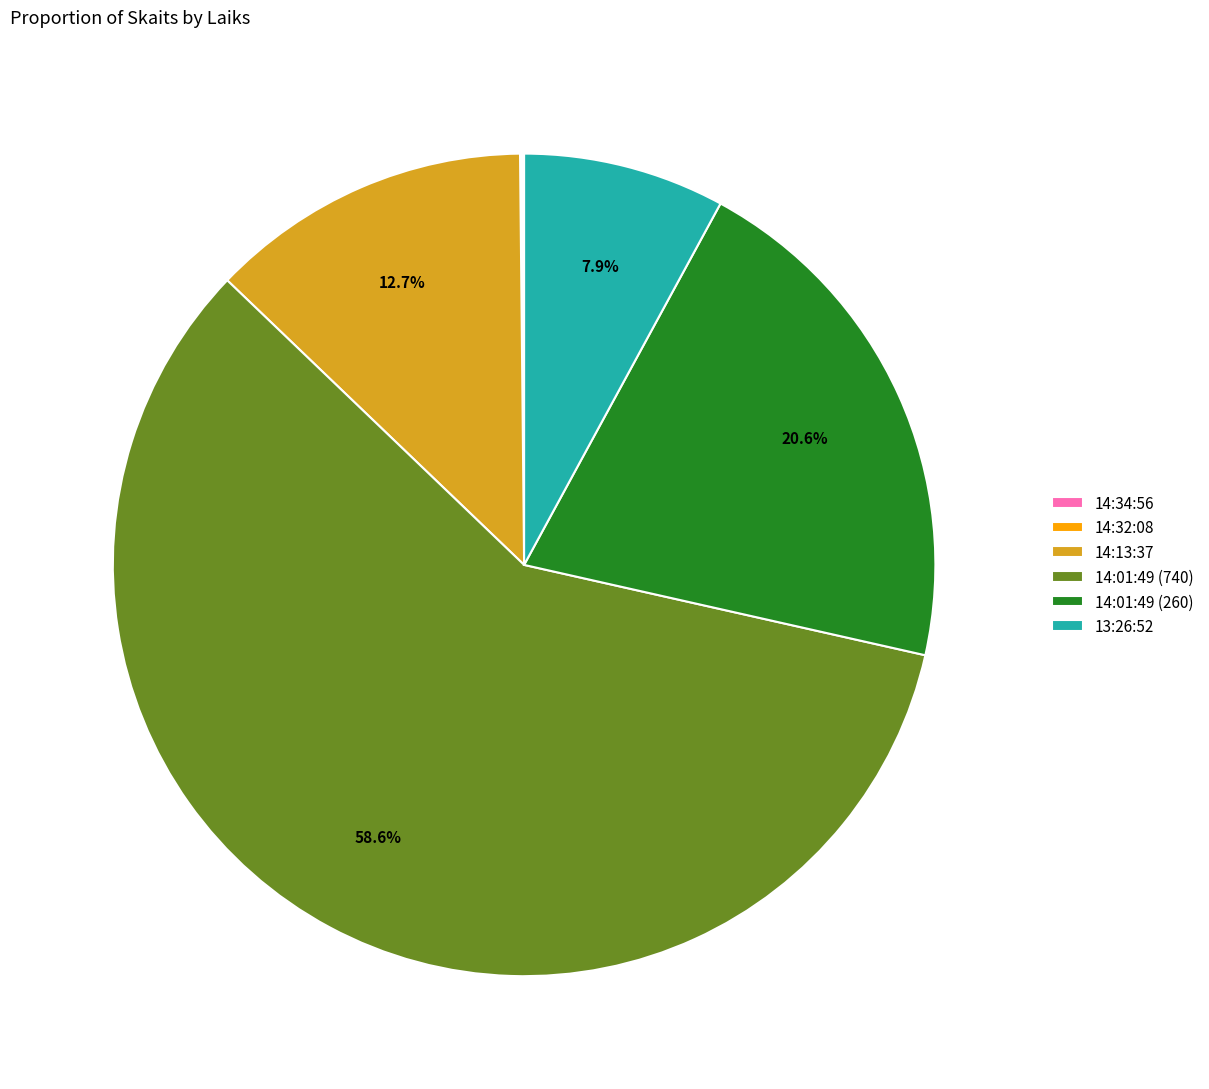

Which slice is the largest?

14:01:49 (740)